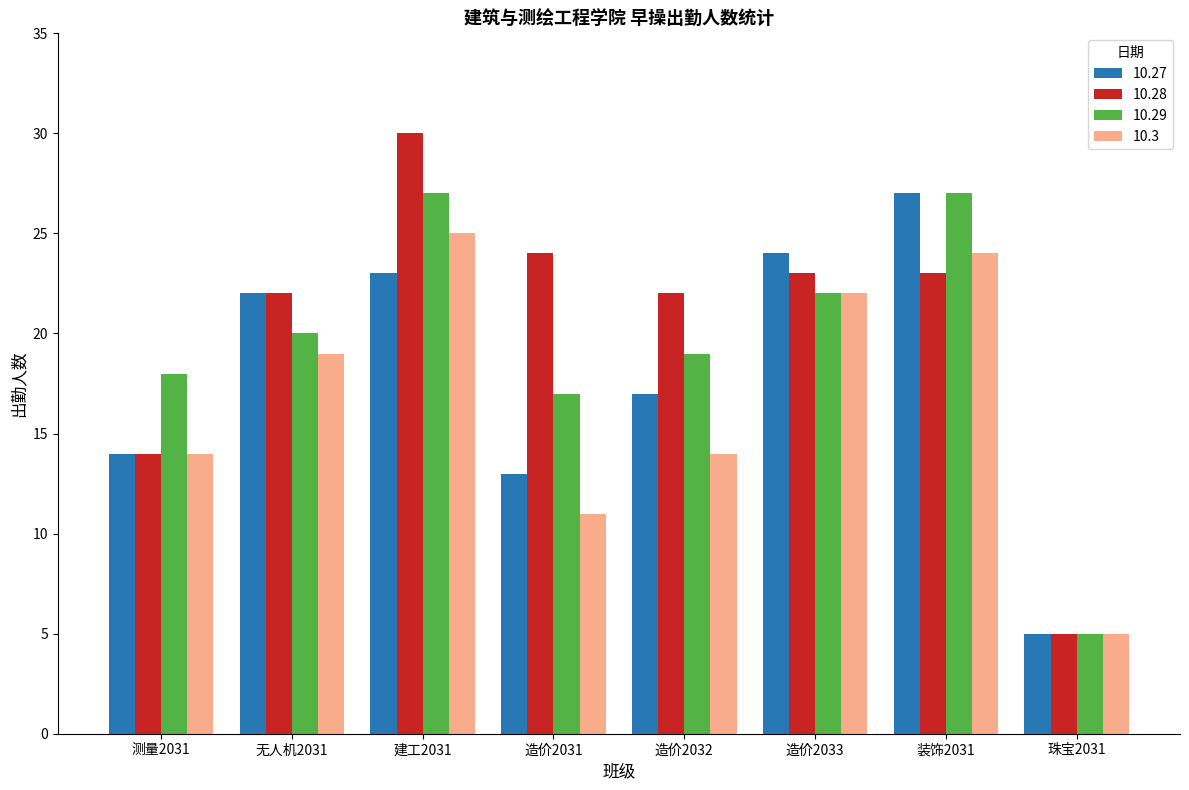

The 10.29 series shows 30 at 造价2032. True or false?

False